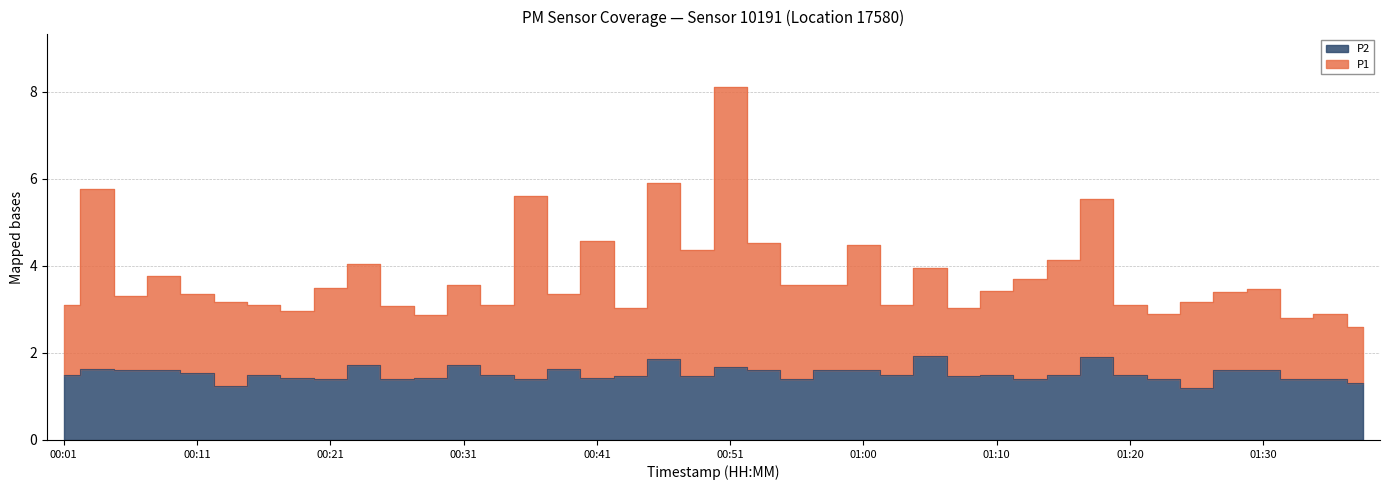

What position from the left is 00:16?

7